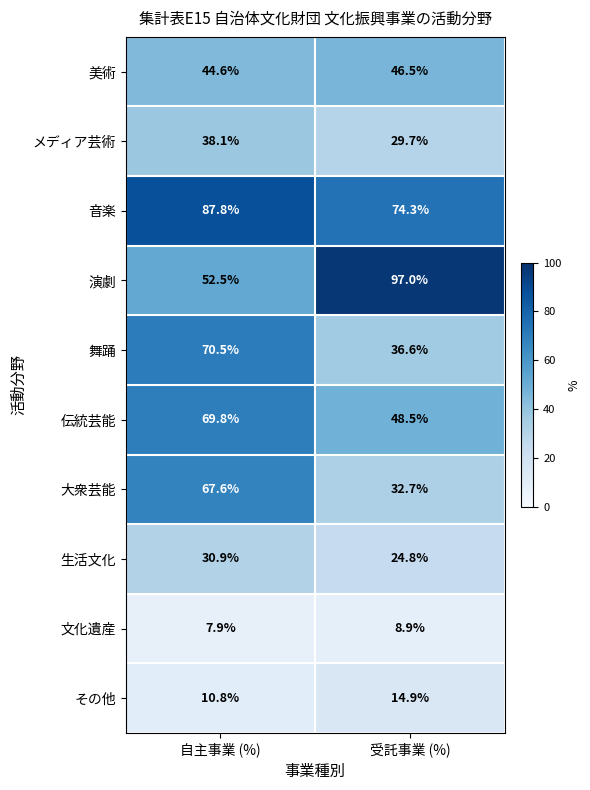

Is it true that 演劇 equals 52.5 at 自主事業 (%)?

True